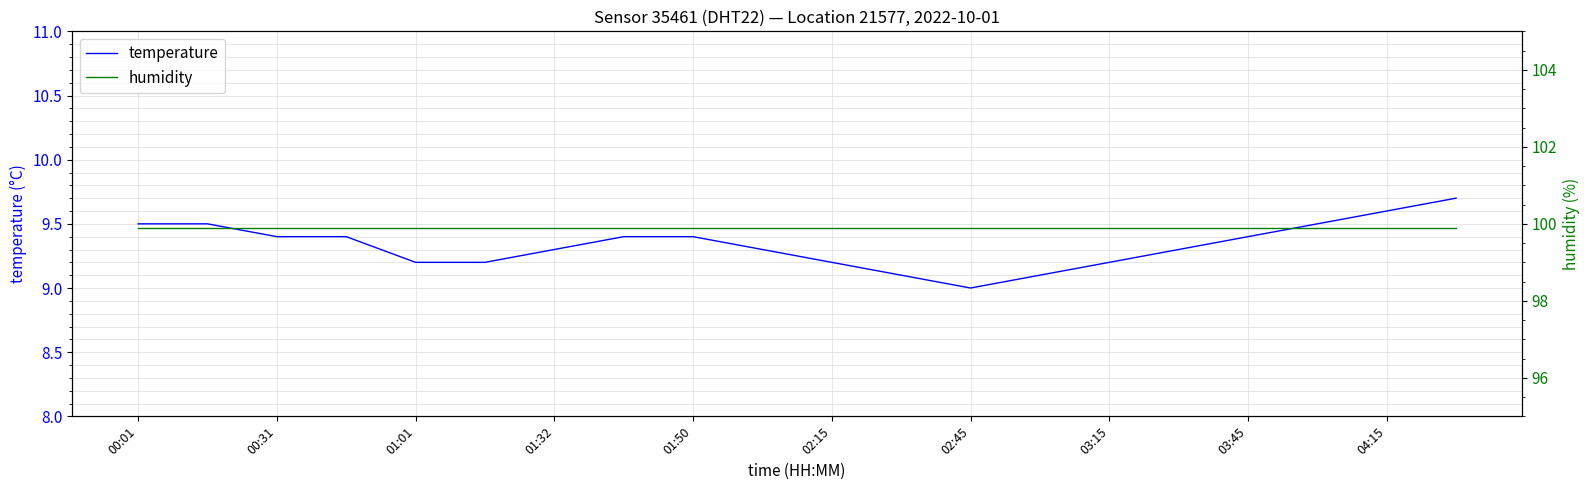

Reading right to left, what are all the values shown in this chart?

temperature: 9.7	9.6	9.5	9.4	9.3	9.2	9.1	9.0	9.1	9.2	9.3	9.4	9.4	9.3	9.2	9.2	9.4	9.4	9.5	9.5
humidity: 99.9	99.9	99.9	99.9	99.9	99.9	99.9	99.9	99.9	99.9	99.9	99.9	99.9	99.9	99.9	99.9	99.9	99.9	99.9	99.9